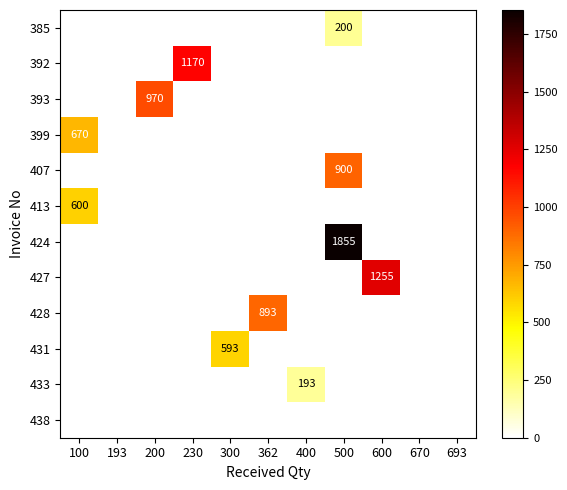

The 413 series shows 600 at 100. True or false?

True